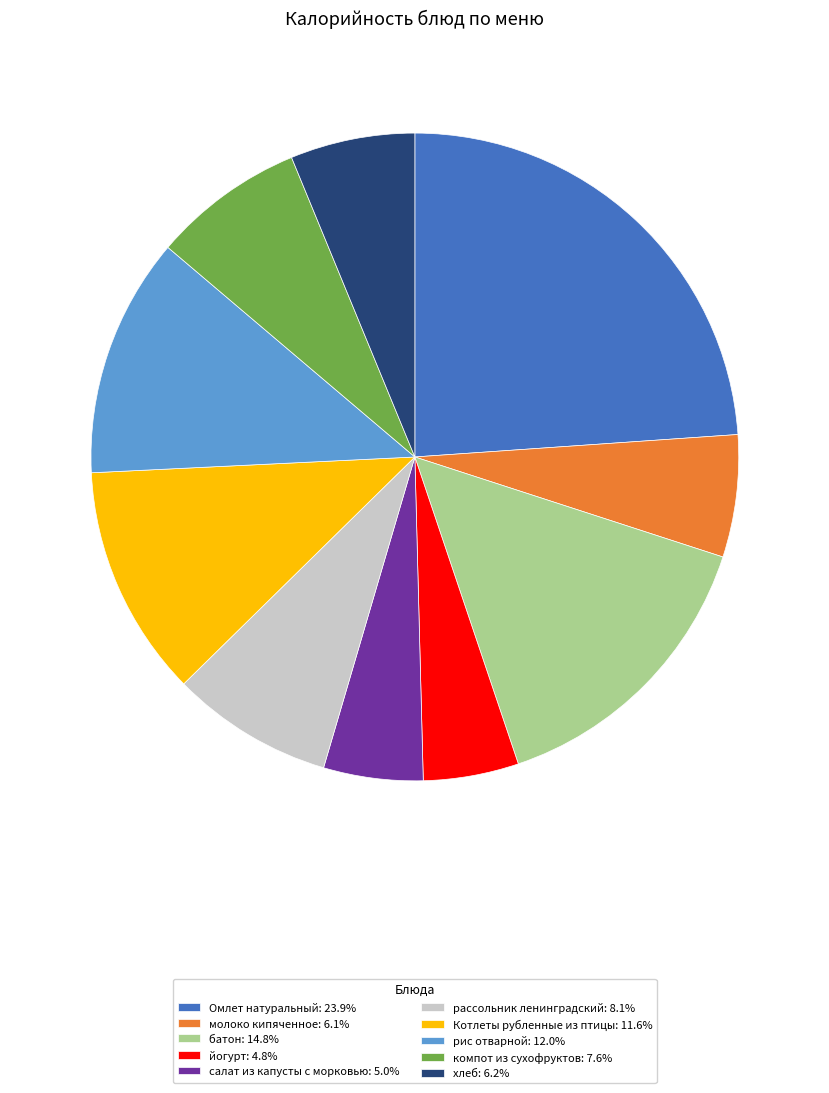

Combined, do Котлеты рубленные из птицы and рис отварной account for over 50%?

No